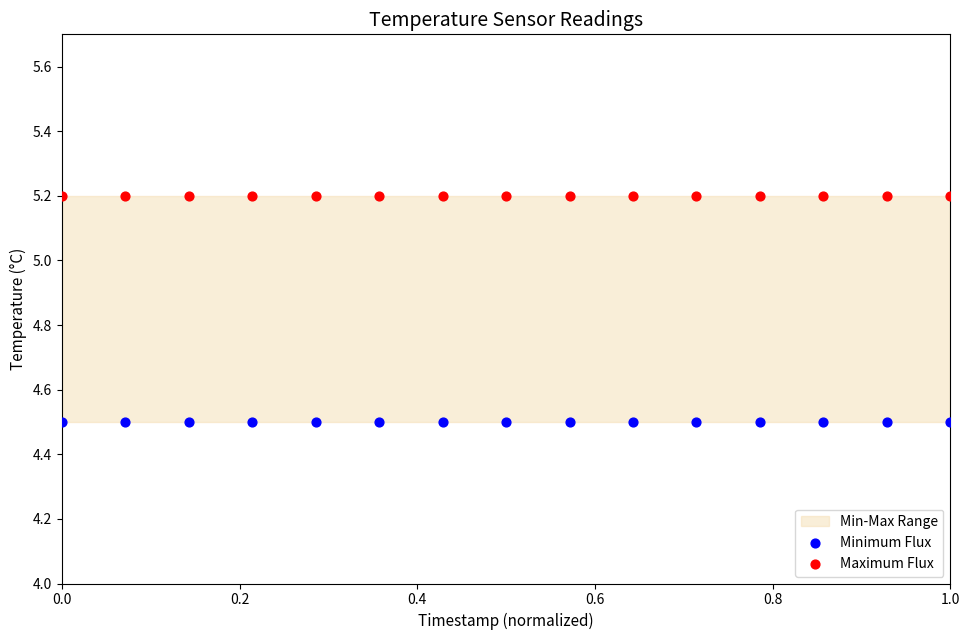

Which series reaches the maximum Y coordinate?

Maximum Flux